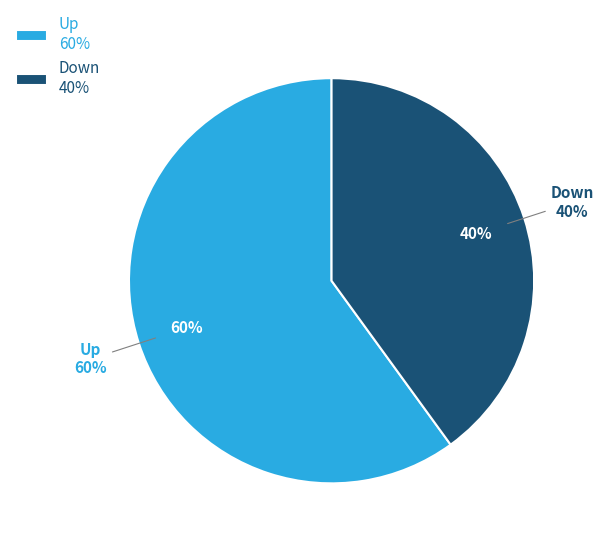

What percentage is the down slice, to the nearest percent?

40%